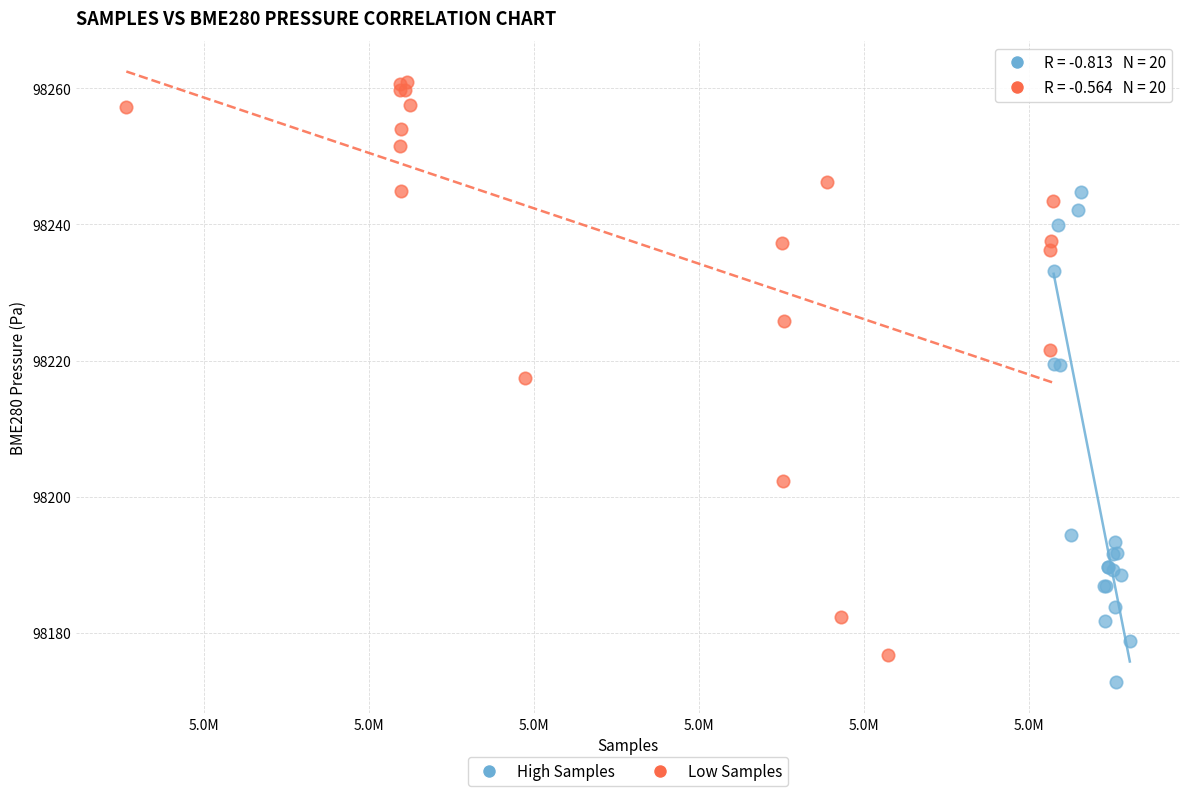

Which series contains the lowest Y value?

High Samples